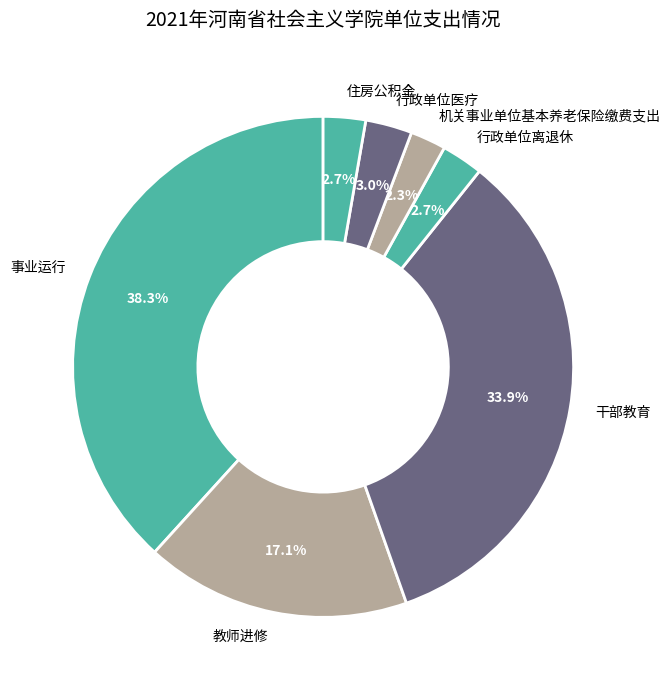

Count the number of slices in the pie.

7